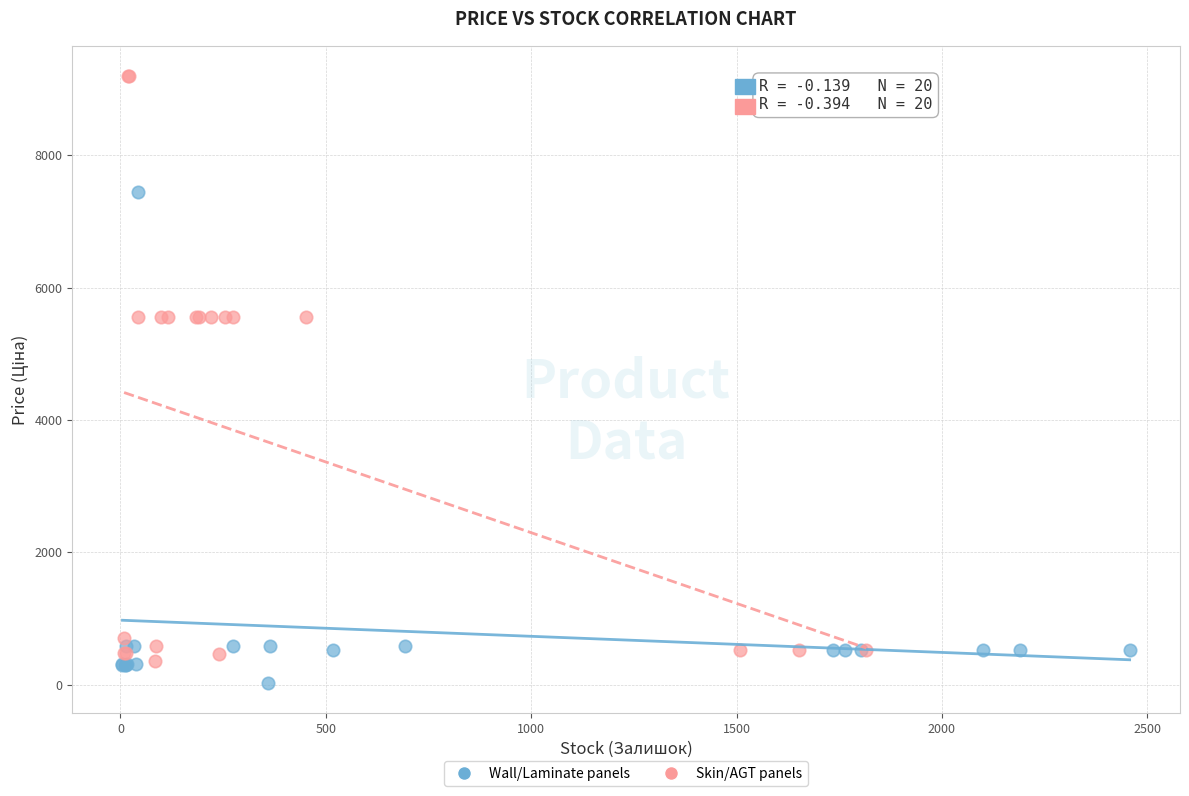

Which series has the widest spread of Y values?

Skin/AGT panels